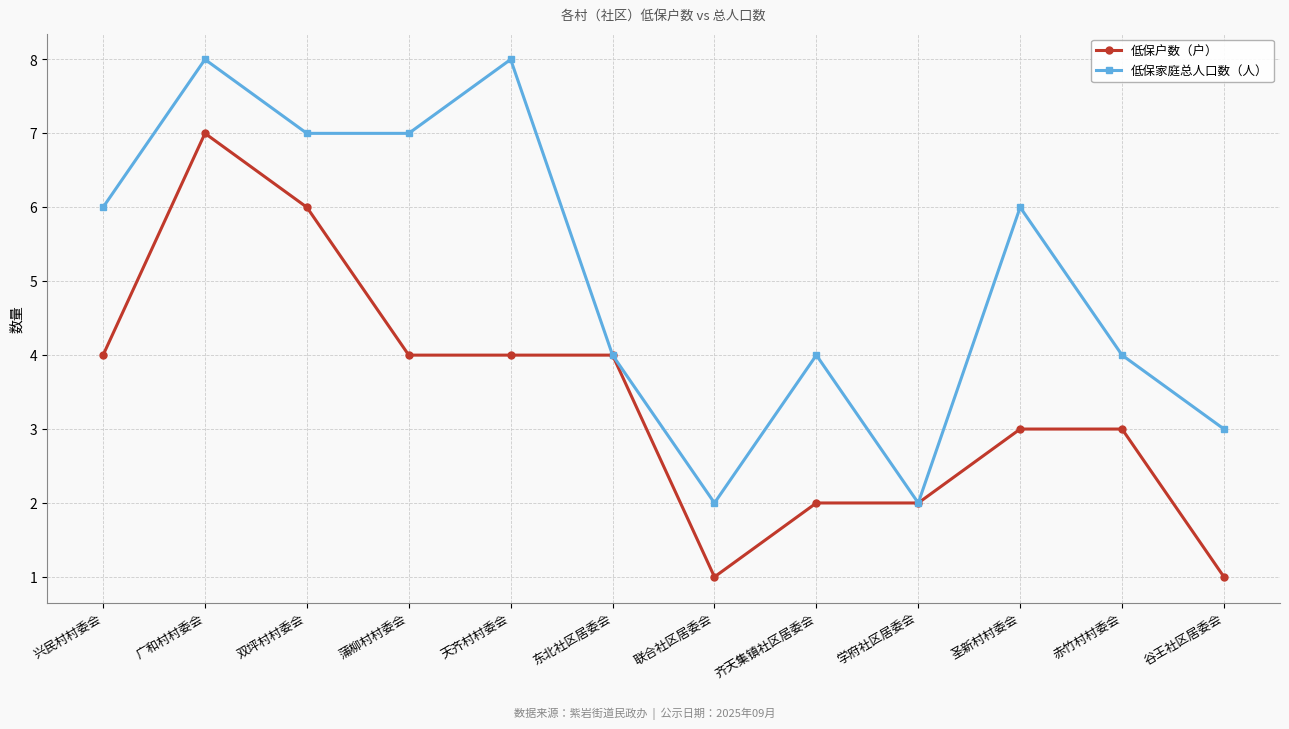

What is the value of the 低保家庭总人口数（人） point at the 4th from the left?

7